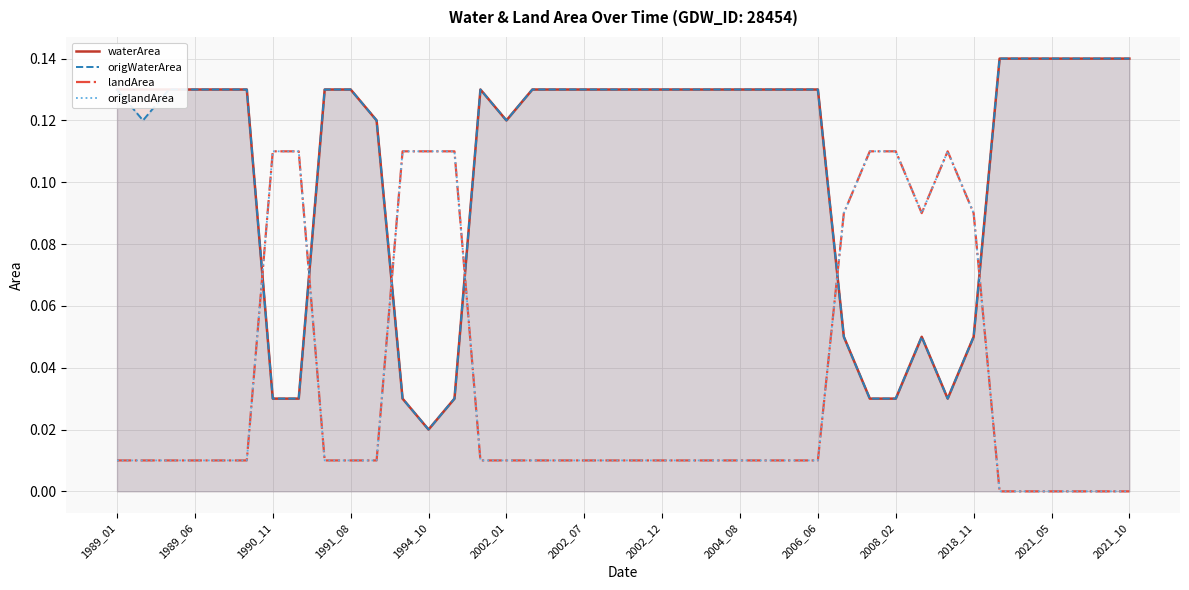

In origlandArea, how many points are lower than both neighbors (excluding endpoints)?

1